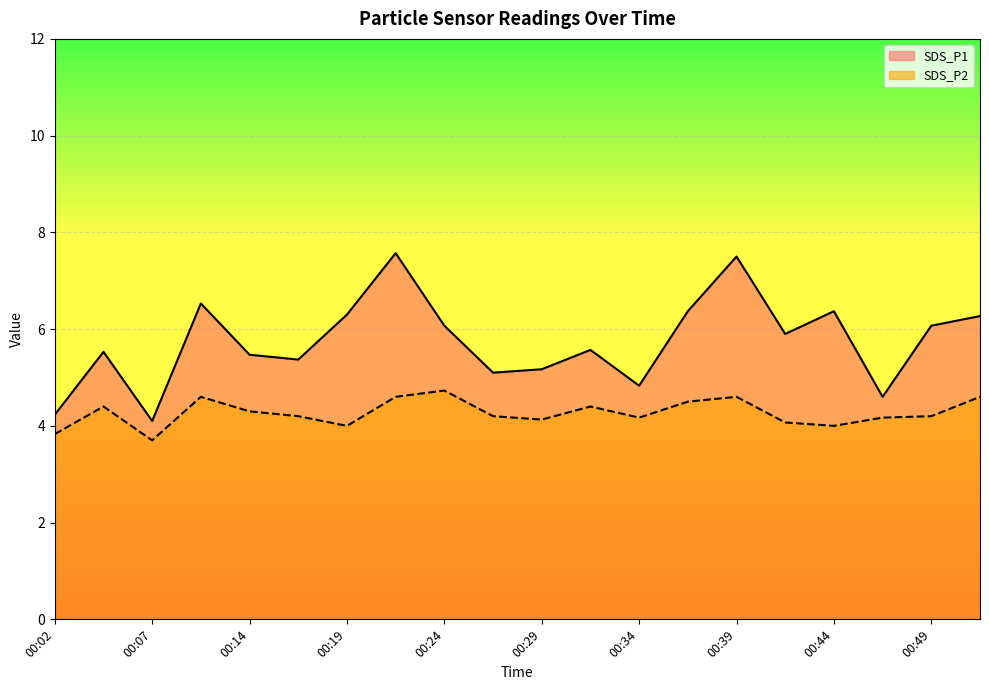

Reading left to right, list all the values displayed in this chart.

SDS_P1: 00:02=4.2	00:04=5.5	00:07=4.1	00:12=6.5	00:14=5.5	00:17=5.4	00:19=6.3	00:22=7.6	00:24=6.1	00:27=5.1	00:29=5.2	00:31=5.6	00:34=4.8	00:36=6.4	00:39=7.5	00:41=5.9	00:44=6.4	00:46=4.6	00:49=6.1	00:51=6.3
SDS_P2: 00:02=3.8	00:04=4.4	00:07=3.7	00:12=4.6	00:14=4.3	00:17=4.2	00:19=4.0	00:22=4.6	00:24=4.7	00:27=4.2	00:29=4.1	00:31=4.4	00:34=4.2	00:36=4.5	00:39=4.6	00:41=4.1	00:44=4.0	00:46=4.2	00:49=4.2	00:51=4.6